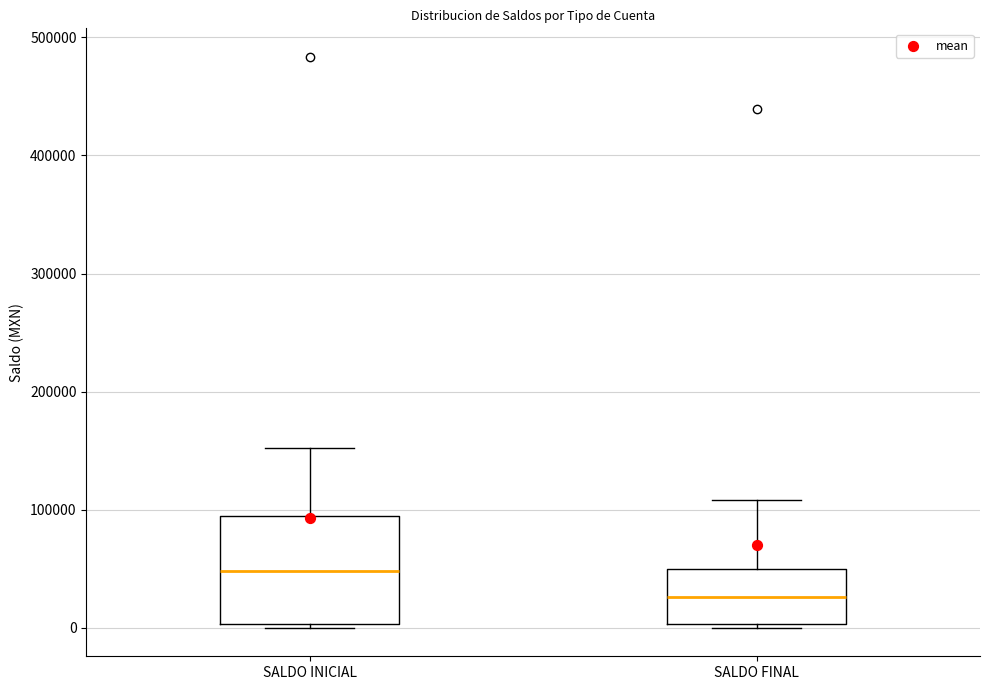

Which box's median line is the lowest?

SALDO FINAL